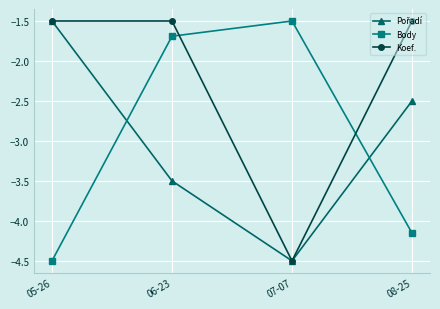

The value of Body at 07-07 is -1.5. True or false?

True